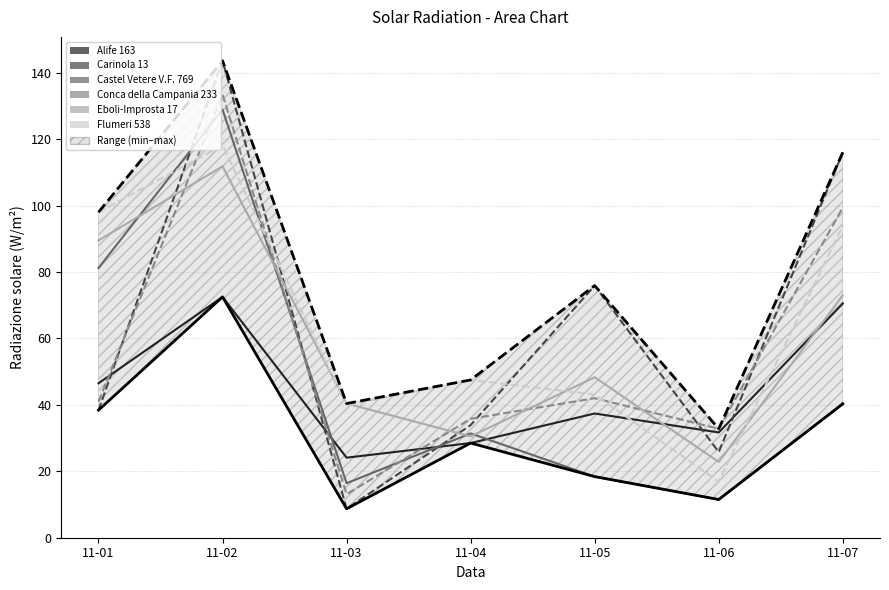

Which has a higher value, 11-05 or 11-07?

11-07